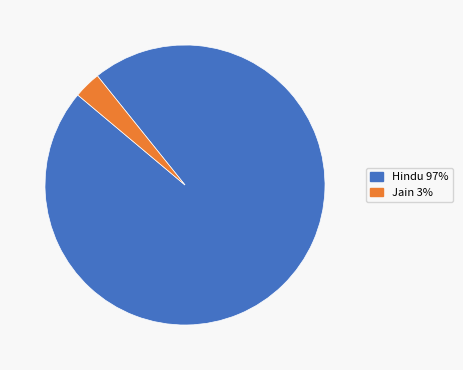

Is there any slice that represents more than half of the pie?

Yes